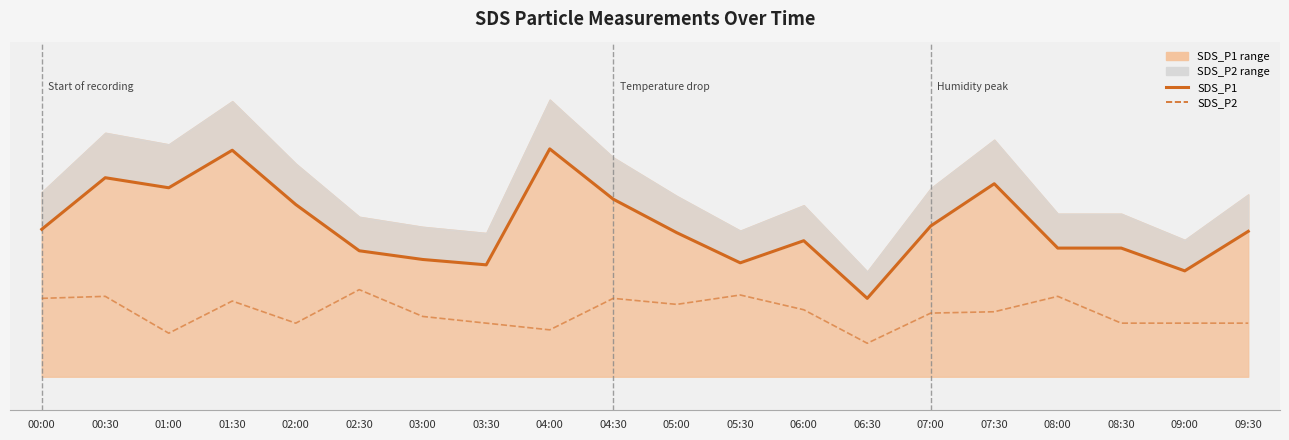

What is the value of the SDS_P2 point at the 10th from the left?

2.7